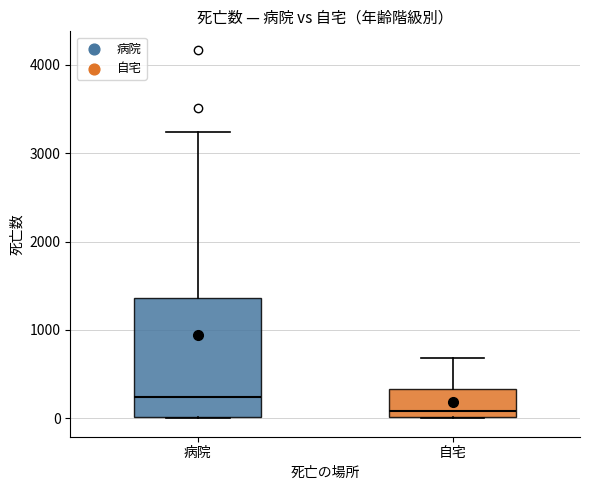

Reading left to right, transcribe this box plot: for each box, give where its median line is, the range the box spans, and where its two whiskers end, as read against the y-axis. The values are not printed on the chart, so give them approximately, as read against the axis.

病院: median 200, box 0 to 1400, whiskers 0 to 3200
自宅: median 100, box 0 to 300, whiskers 0 to 700